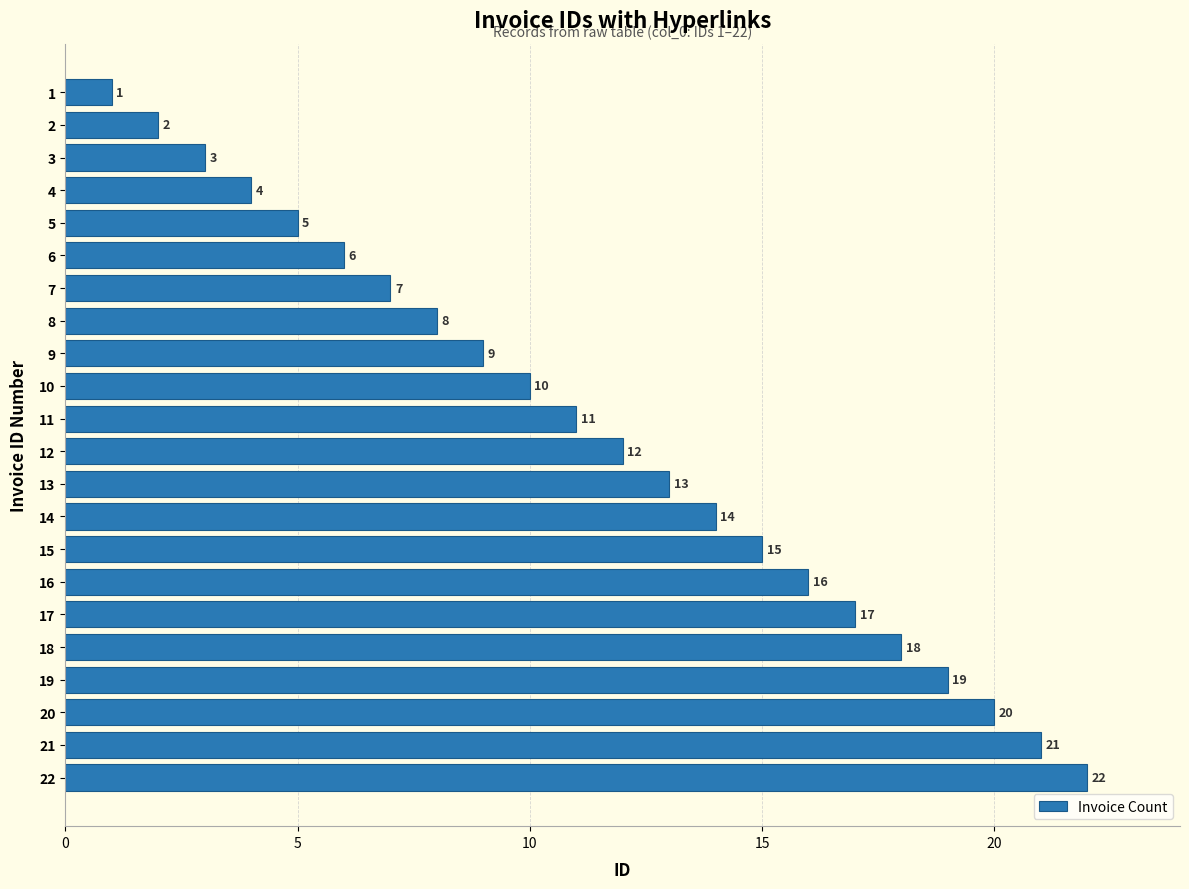

What is the value of the 3rd bar from the top?

3